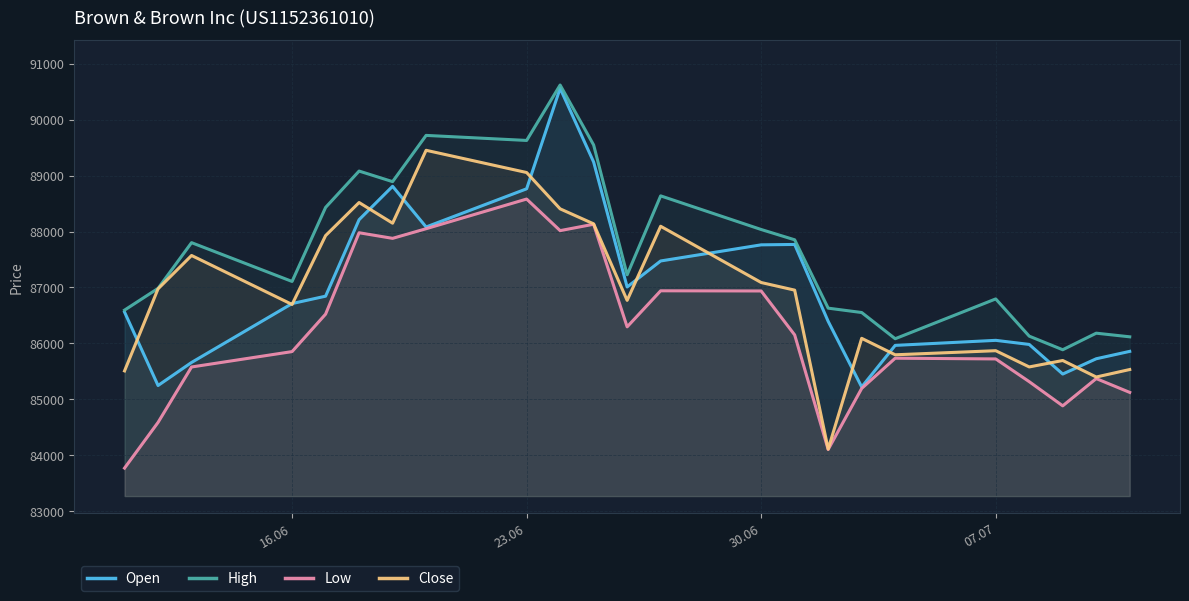

Reading left to right, what are all the values shown in this chart?

Open: 86561	85249	85661	86713	86845	88211	88808	88081	88763	90558	89242	87009	87474	87762	87769	86395	85223	85966	86056	85983	85454	85727	85859
High: 86596	86984	87801	87108	88430	89080	88891	89717	89627	90617	89546	87227	88637	88036	87852	86631	86553	86085	86796	86131	85888	86184	86119
Low: 83774	84590	85580	85855	86524	87978	87878	88050	88580	88016	88130	86297	86941	86938	86153	84106	85197	85737	85724	85318	84886	85373	85126
Close: 85510	86976	87572	86697	87927	88518	88149	89451	89054	88405	88137	86770	88094	87089	86953	84114	86092	85798	85871	85581	85696	85401	85535